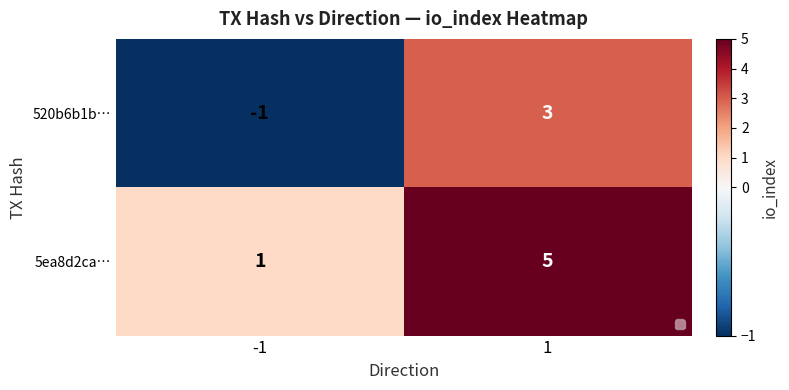

Which series has the largest total across all categories?

5ea8d2ca…